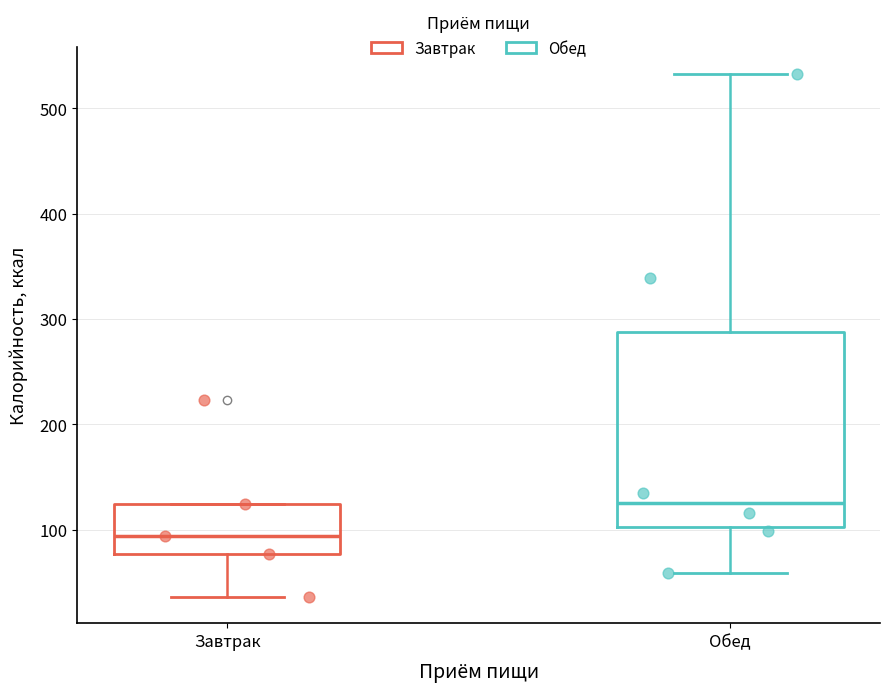

Which box has the highest median line?

Обед